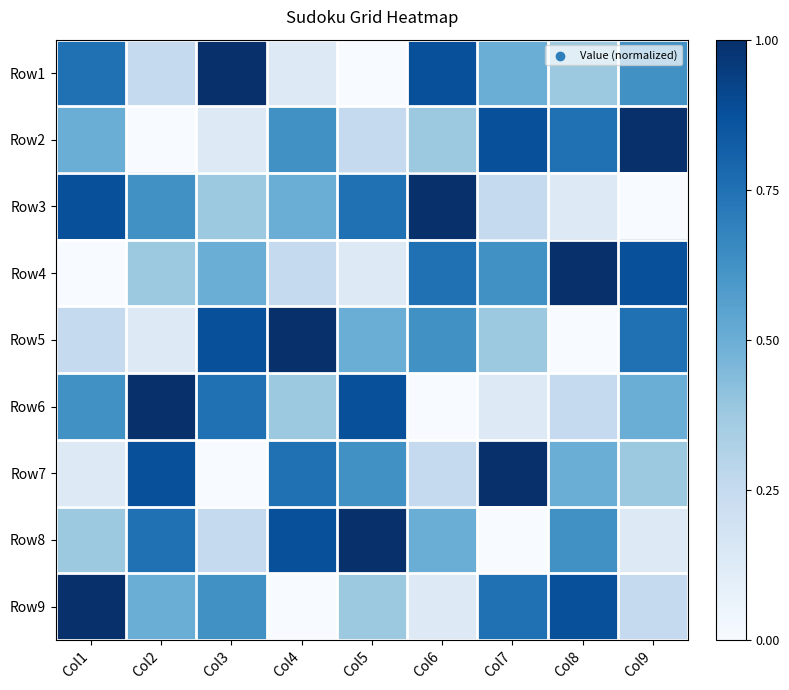

Reading left to right, list all the values displayed in this chart.

Row1: Col1=0.8	Col2=0.2	Col3=1.0	Col4=0.1	Col5=0.0	Col6=0.9	Col7=0.5	Col8=0.4	Col9=0.6
Row2: Col1=0.5	Col2=0.0	Col3=0.1	Col4=0.6	Col5=0.2	Col6=0.4	Col7=0.9	Col8=0.8	Col9=1.0
Row3: Col1=0.9	Col2=0.6	Col3=0.4	Col4=0.5	Col5=0.8	Col6=1.0	Col7=0.2	Col8=0.1	Col9=0.0
Row4: Col1=0.0	Col2=0.4	Col3=0.5	Col4=0.2	Col5=0.1	Col6=0.8	Col7=0.6	Col8=1.0	Col9=0.9
Row5: Col1=0.2	Col2=0.1	Col3=0.9	Col4=1.0	Col5=0.5	Col6=0.6	Col7=0.4	Col8=0.0	Col9=0.8
Row6: Col1=0.6	Col2=1.0	Col3=0.8	Col4=0.4	Col5=0.9	Col6=0.0	Col7=0.1	Col8=0.2	Col9=0.5
Row7: Col1=0.1	Col2=0.9	Col3=0.0	Col4=0.8	Col5=0.6	Col6=0.2	Col7=1.0	Col8=0.5	Col9=0.4
Row8: Col1=0.4	Col2=0.8	Col3=0.2	Col4=0.9	Col5=1.0	Col6=0.5	Col7=0.0	Col8=0.6	Col9=0.1
Row9: Col1=1.0	Col2=0.5	Col3=0.6	Col4=0.0	Col5=0.4	Col6=0.1	Col7=0.8	Col8=0.9	Col9=0.2